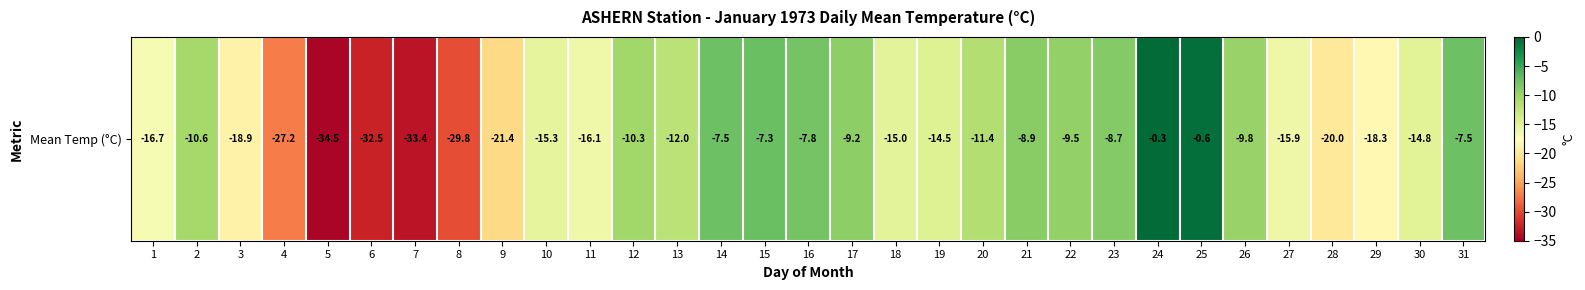

What is the greatest value displayed?

-0.3